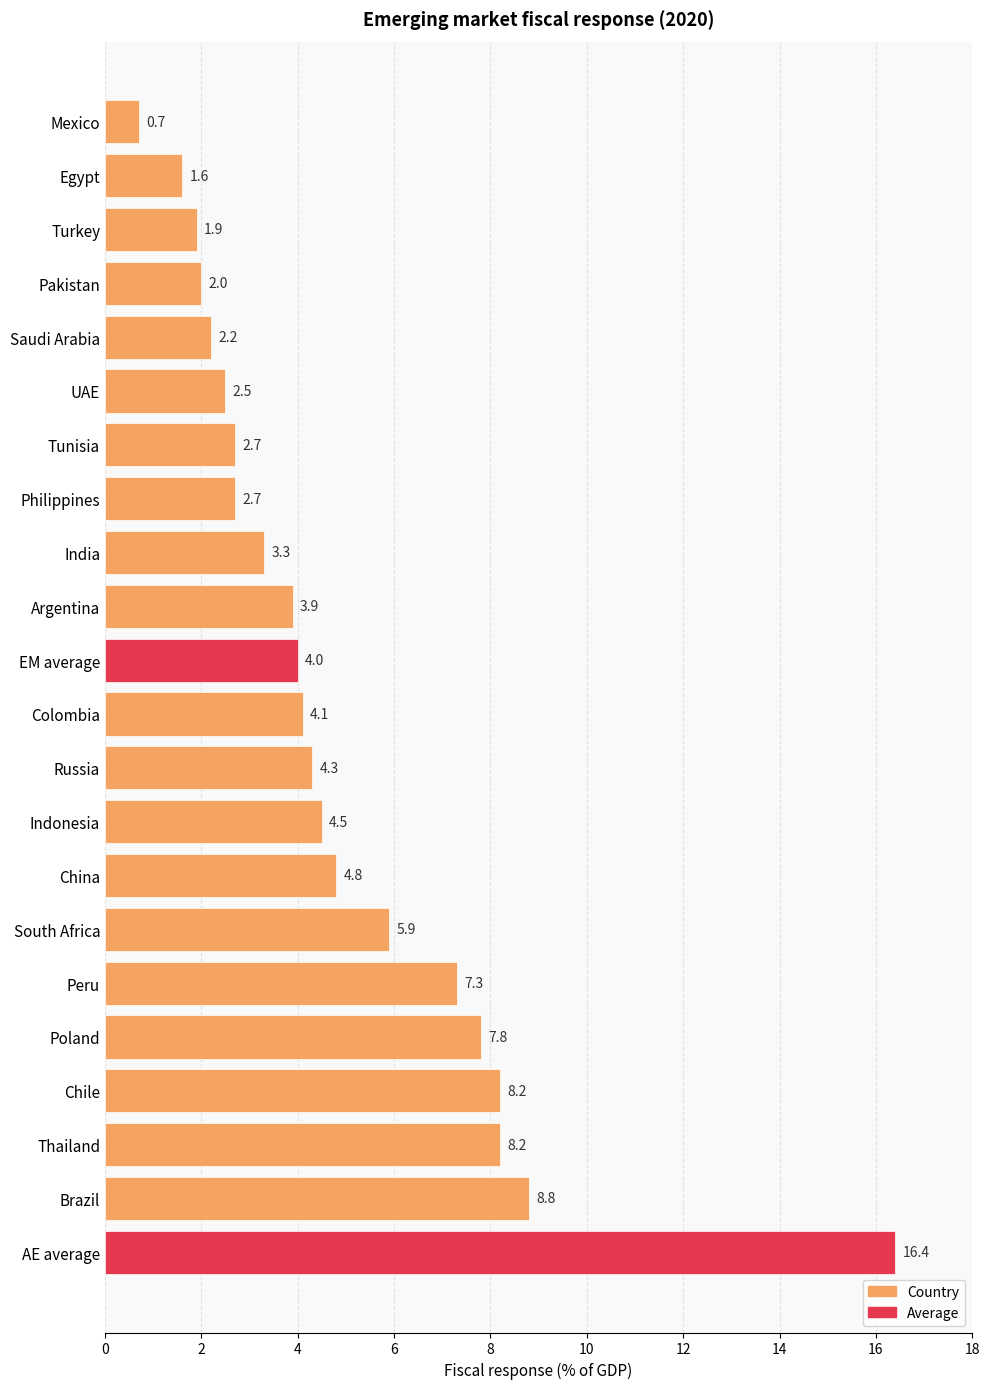

Reading top to bottom, transcribe all the data shown in this chart.

0.7	1.6	1.9	2.0	2.2	2.5	2.7	2.7	3.3	3.9	4.0	4.1	4.3	4.5	4.8	5.9	7.3	7.8	8.2	8.2	8.8	16.4